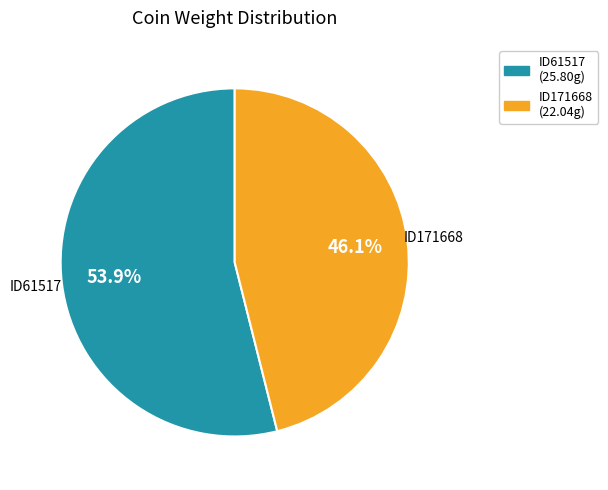

How many segments does this pie chart have?

2